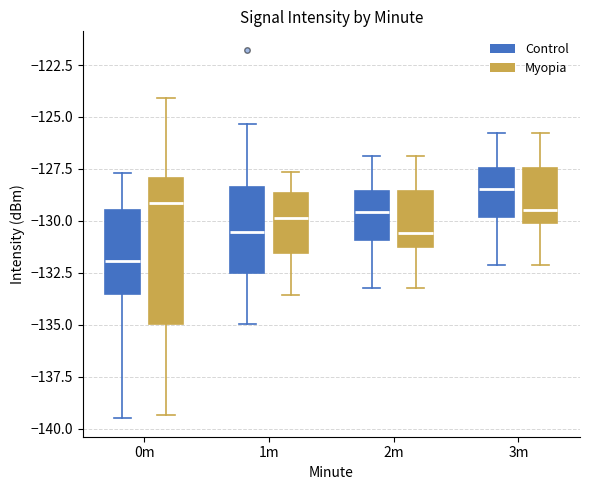

Which box's median line is the highest?

3m (Control)